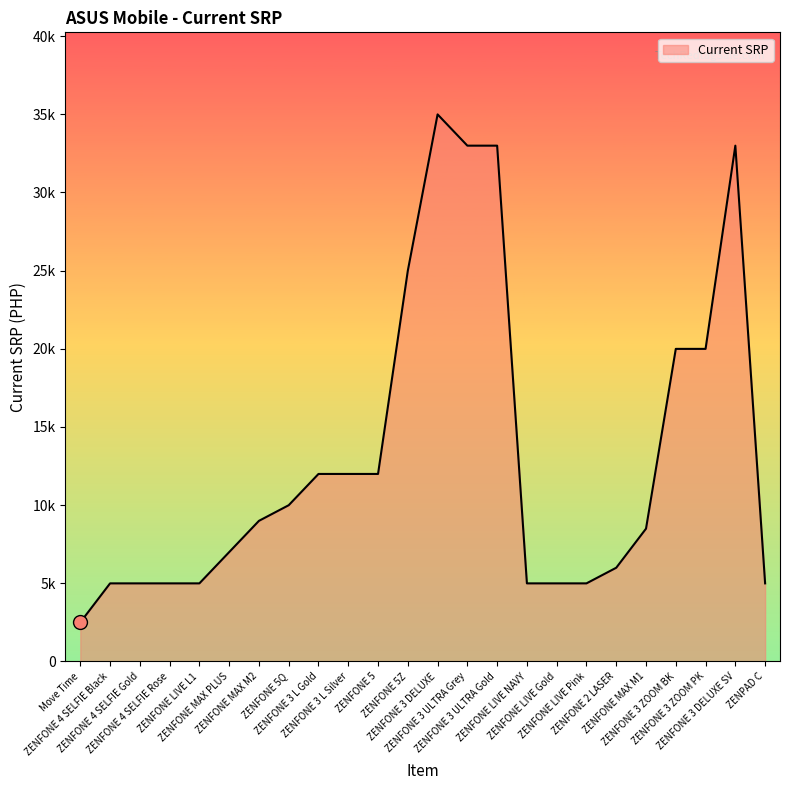

What is the greatest value displayed?

34995